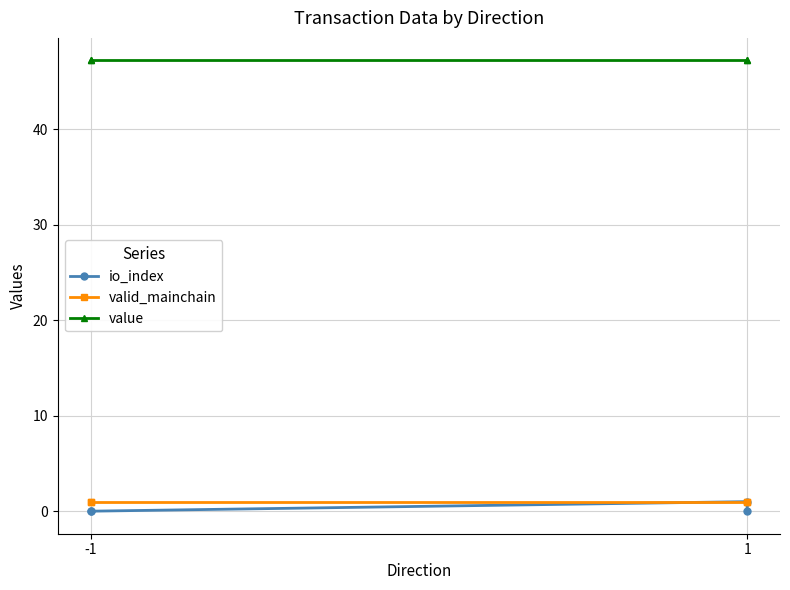

What value does the value series have at -1?

47.2